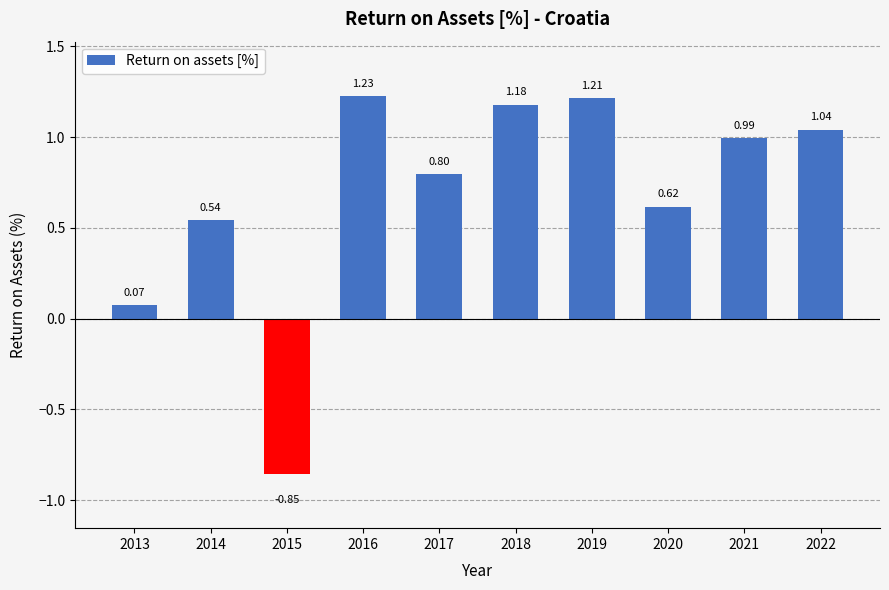

Rank the categories by value from highest to lowest.

2016, 2019, 2018, 2022, 2021, 2017, 2020, 2014, 2013, 2015